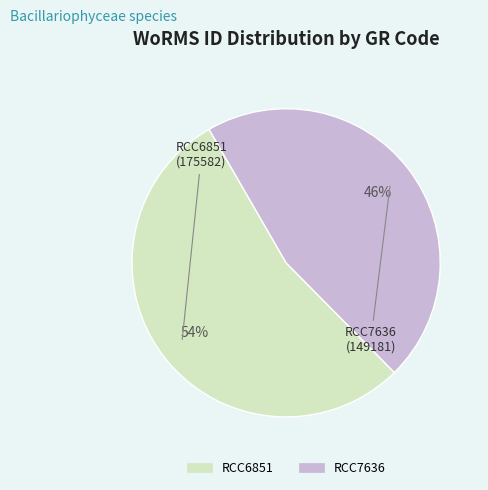

How many segments does this pie chart have?

2